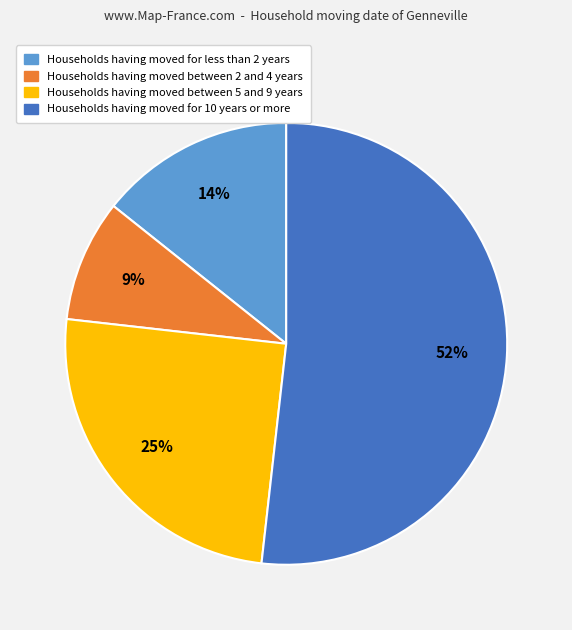

How many segments does this pie chart have?

4